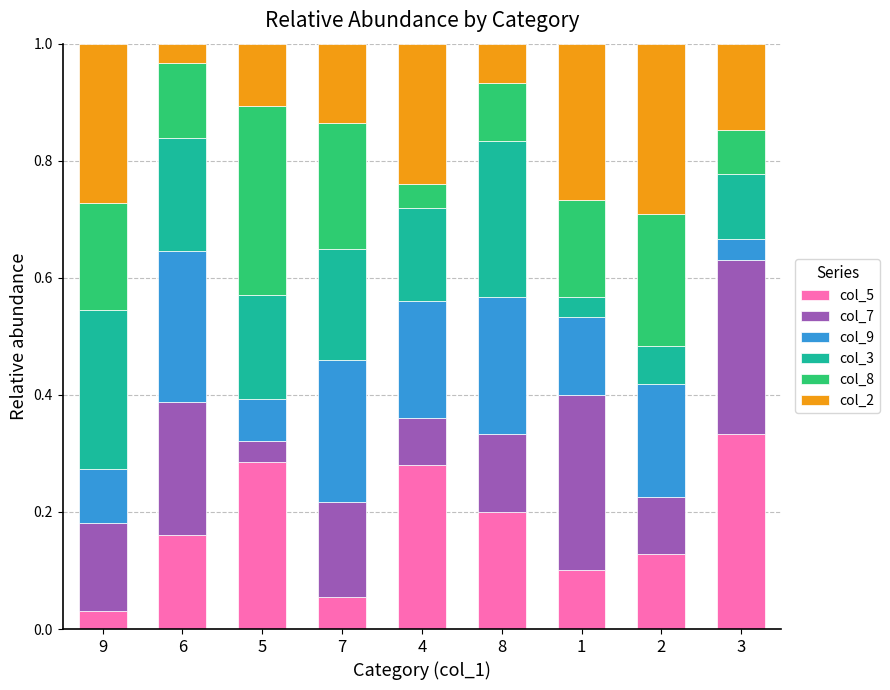

What is the total value across all series at 6?

1.0